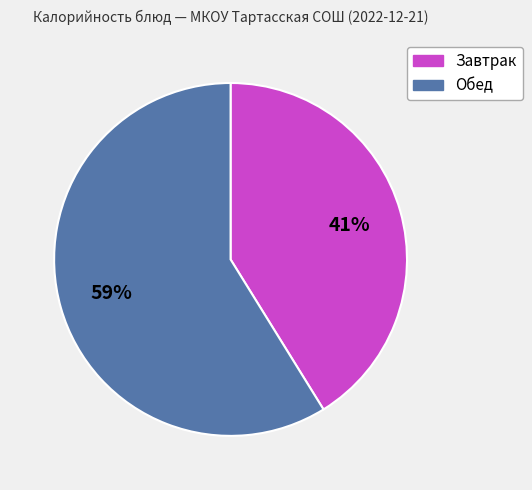

To the nearest percent, what is the difference between the largest and smallest slice percentages?

18%